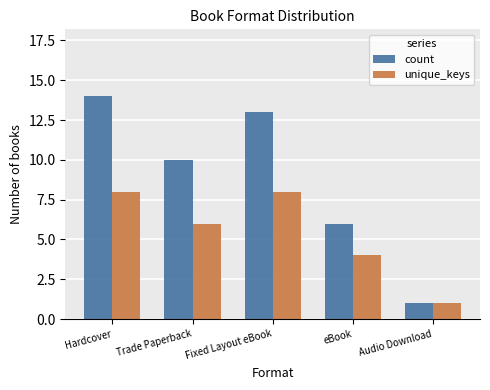

What is the approximate value of count at Hardcover, to the nearest 10?

10